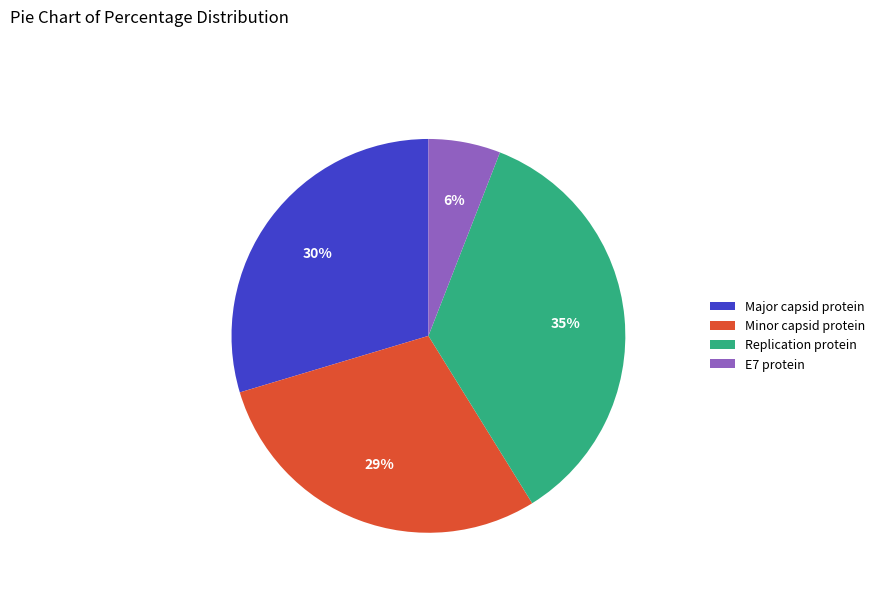

What is the largest slice in the pie chart?

Replication protein